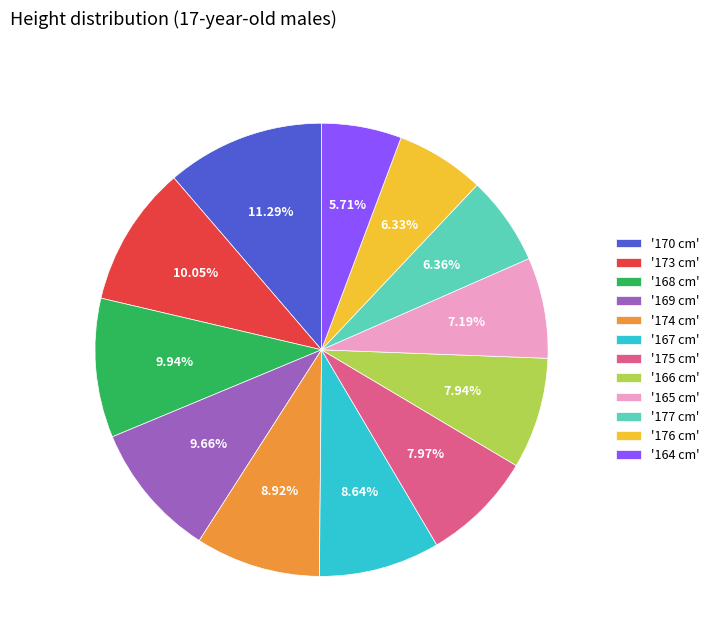

Which slice is the smallest?

'164 cm'